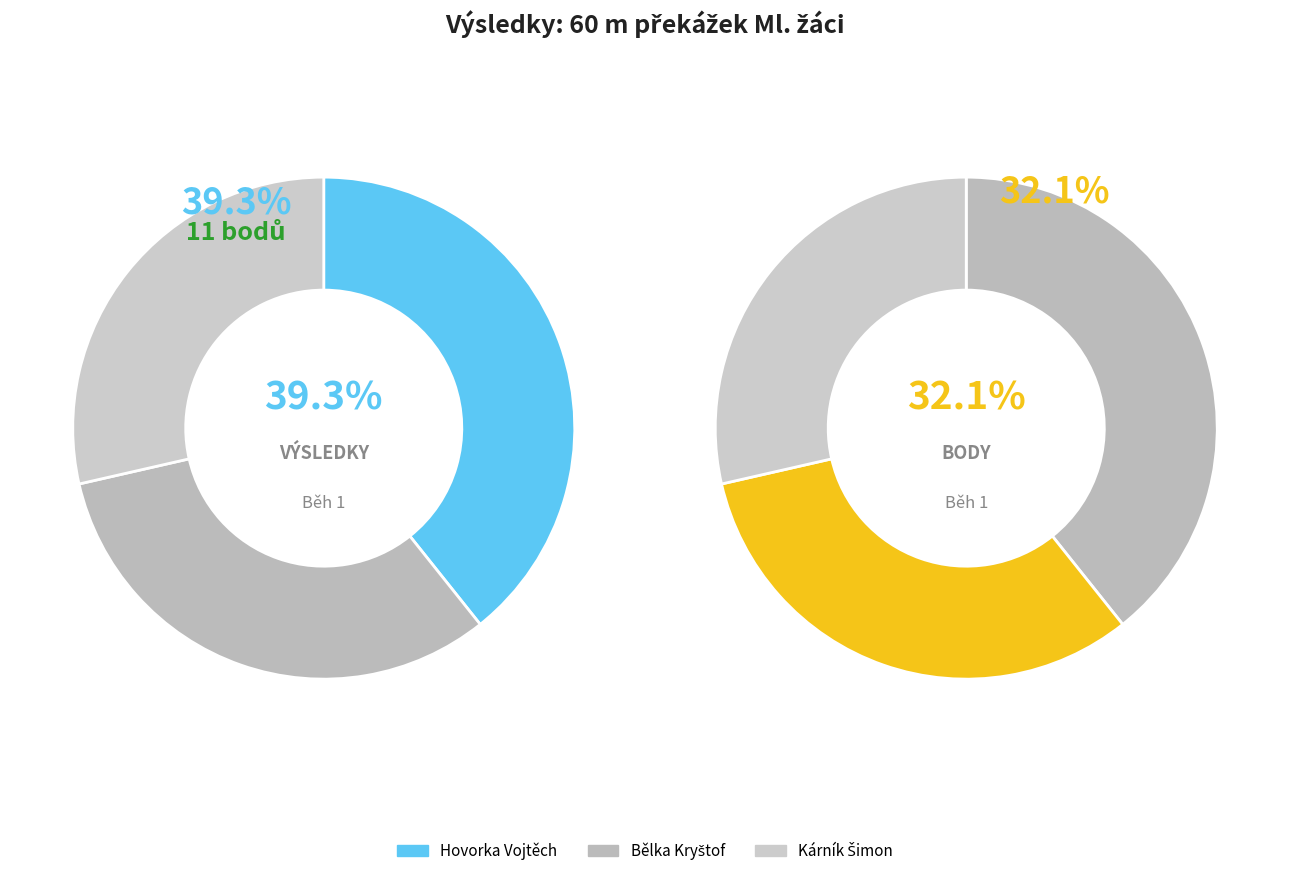

What portion of the pie excludes Kárník Šimon?

71.4%